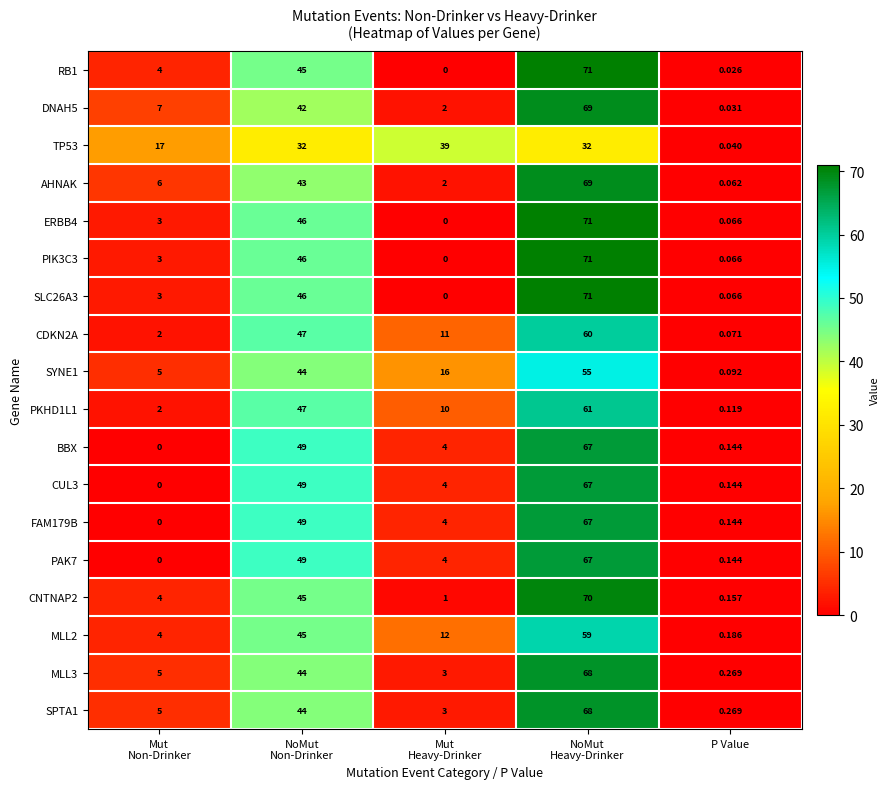

Which category has the highest value across all series?

NoMut
Heavy-Drinker